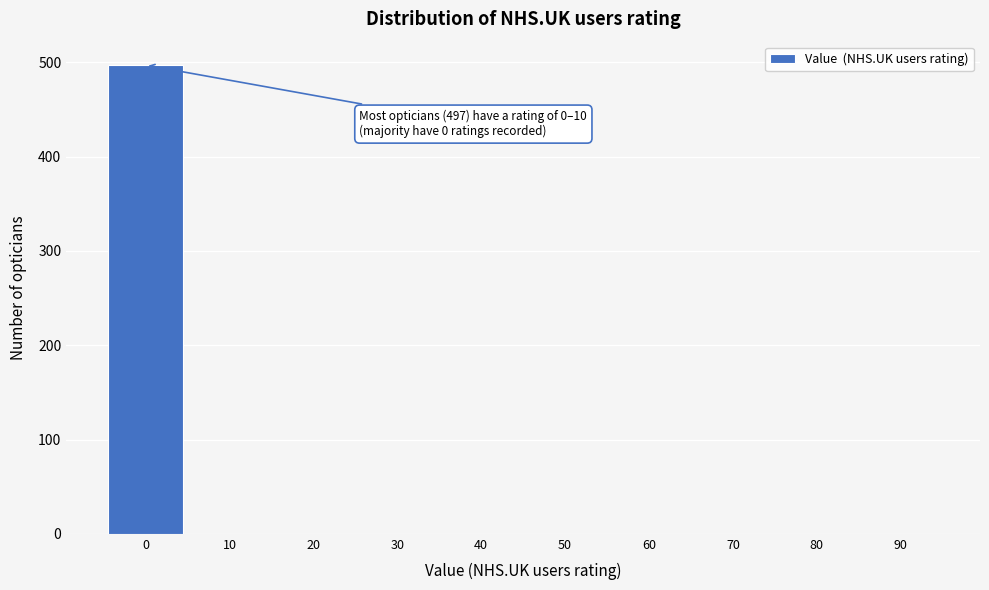

Reading right to left, transcribe all the data shown in this chart.

90=0	80=0	70=0	60=0	50=0	40=0	30=0	20=0	10=0	0=497